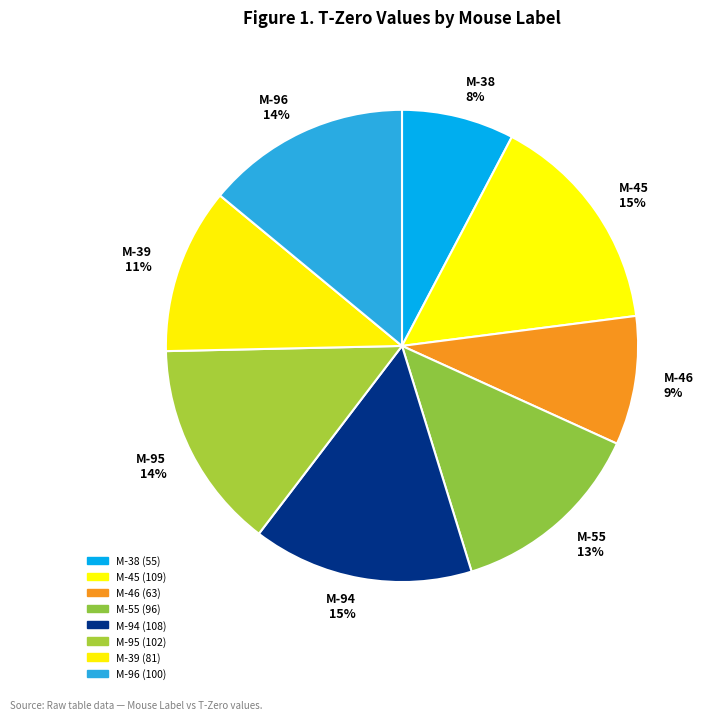

Is M-46 9% the majority of the pie?

No